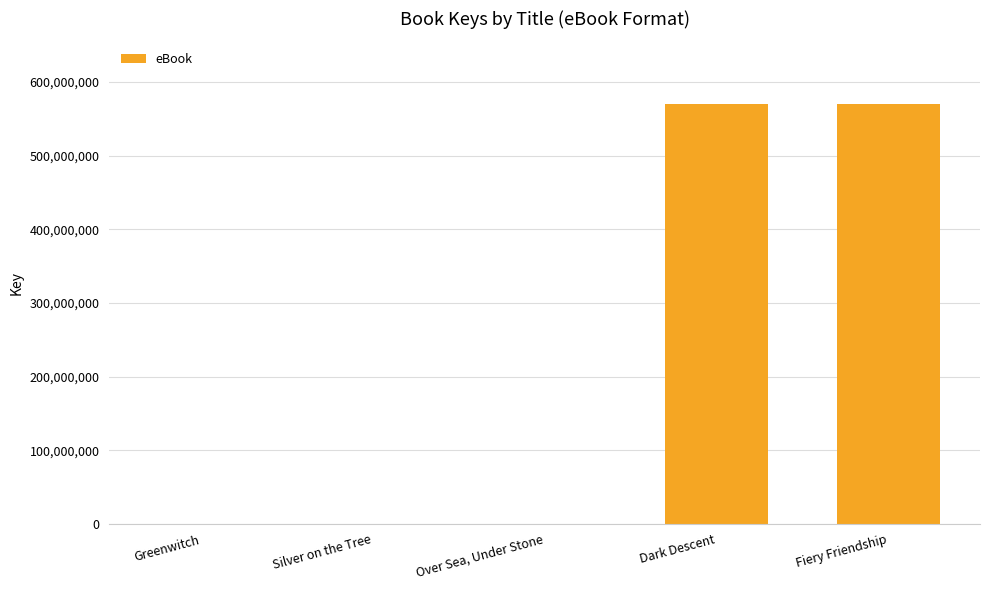

How many data points does each series have?

5